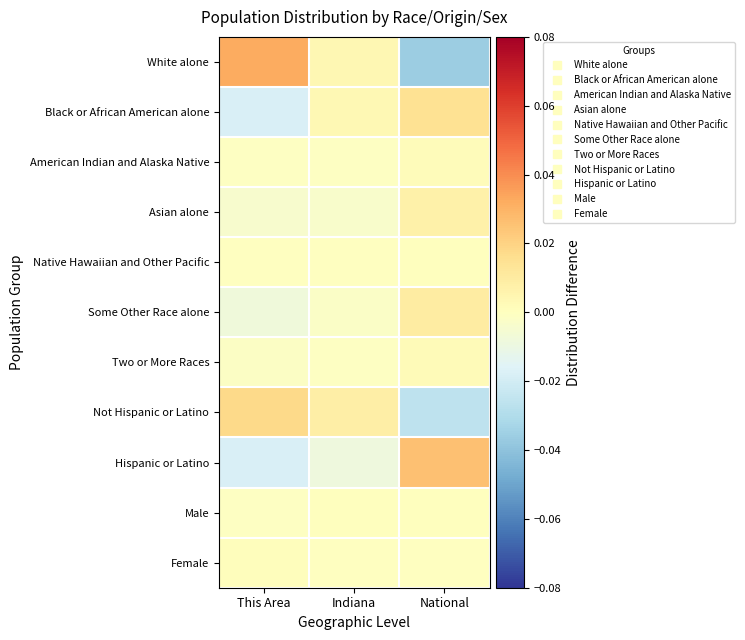

Between Indiana and National, which series saw the biggest shift?

White alone